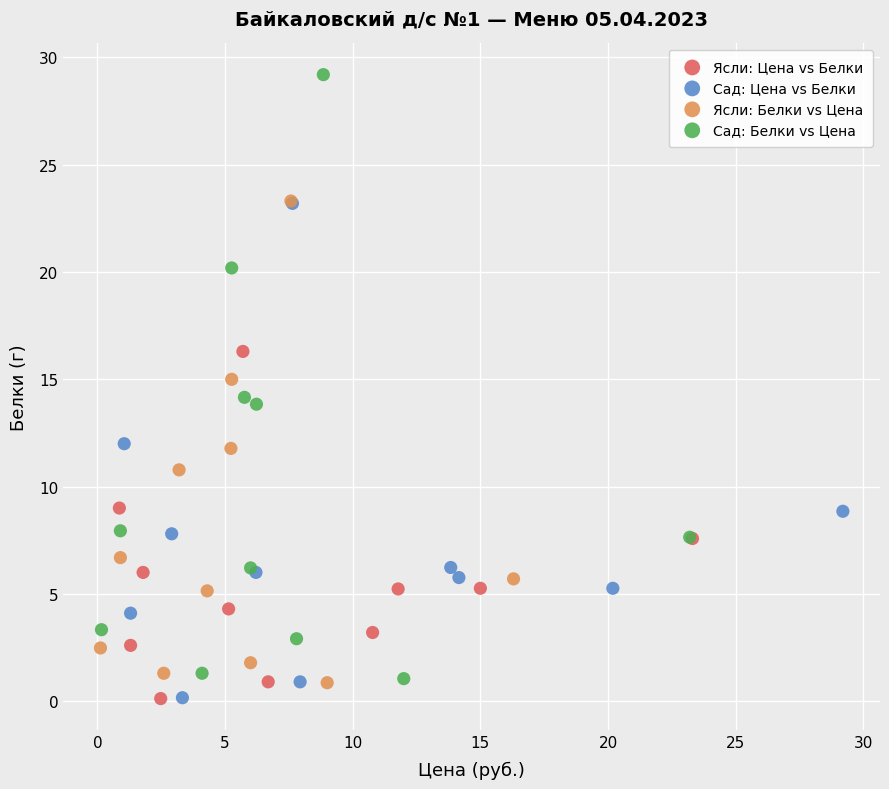

Which series reaches the maximum Y coordinate?

Сад: Белки vs Цена